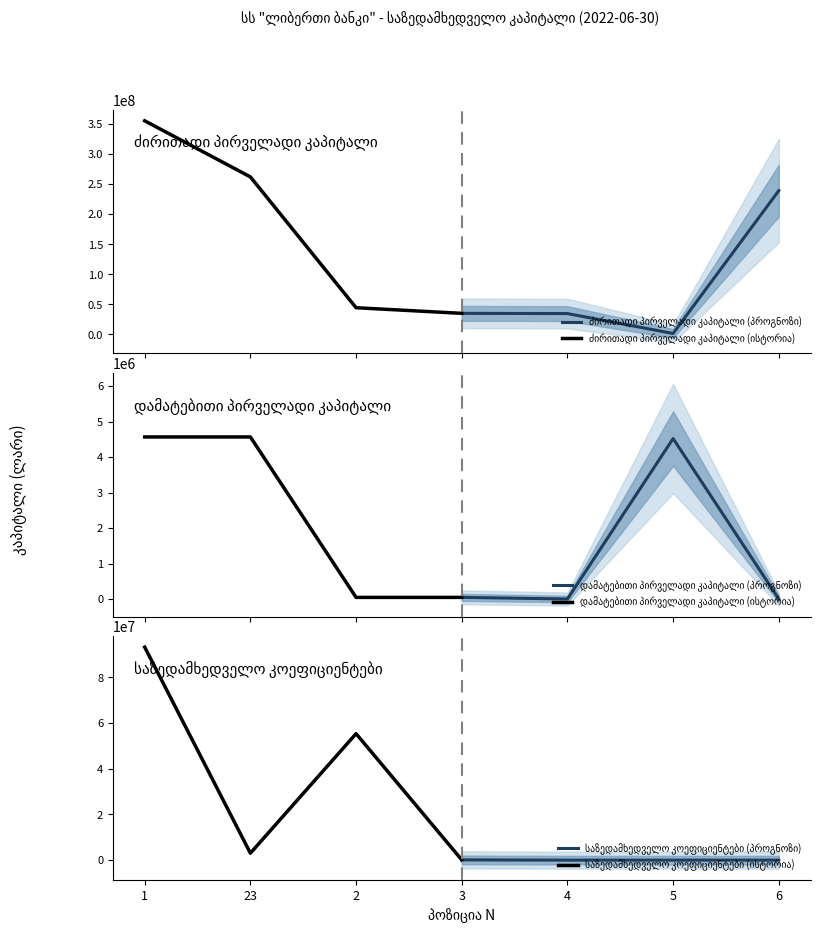

Which series has the largest total across all categories?

ძირითადი პირველადი კაპიტალი (ისტორია)